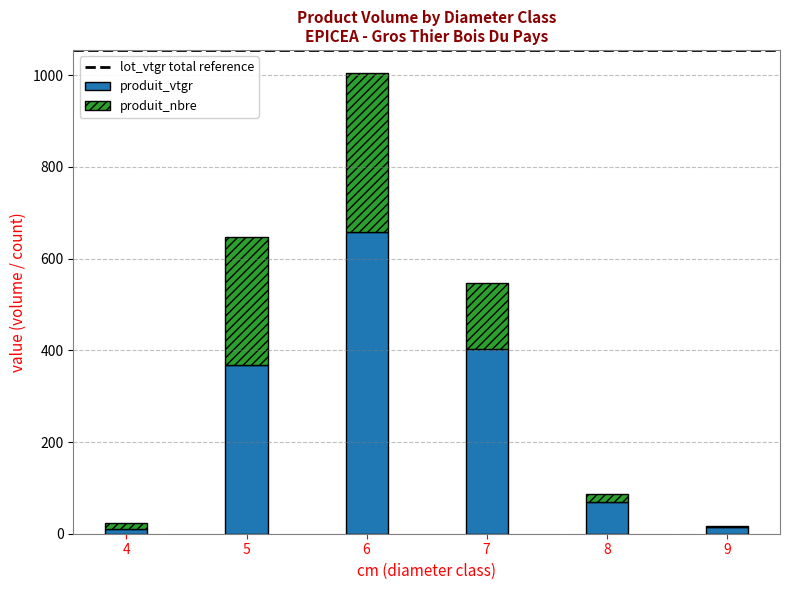

What is the total value across all series at 7?

547.5